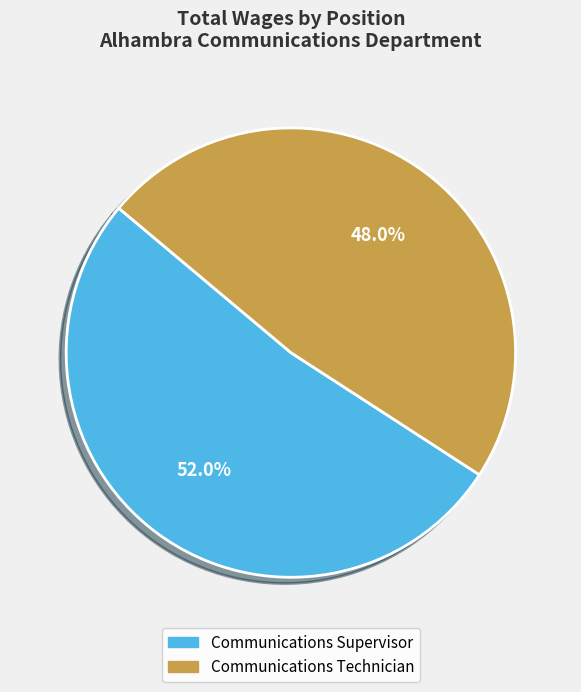

Count the number of slices in the pie.

2